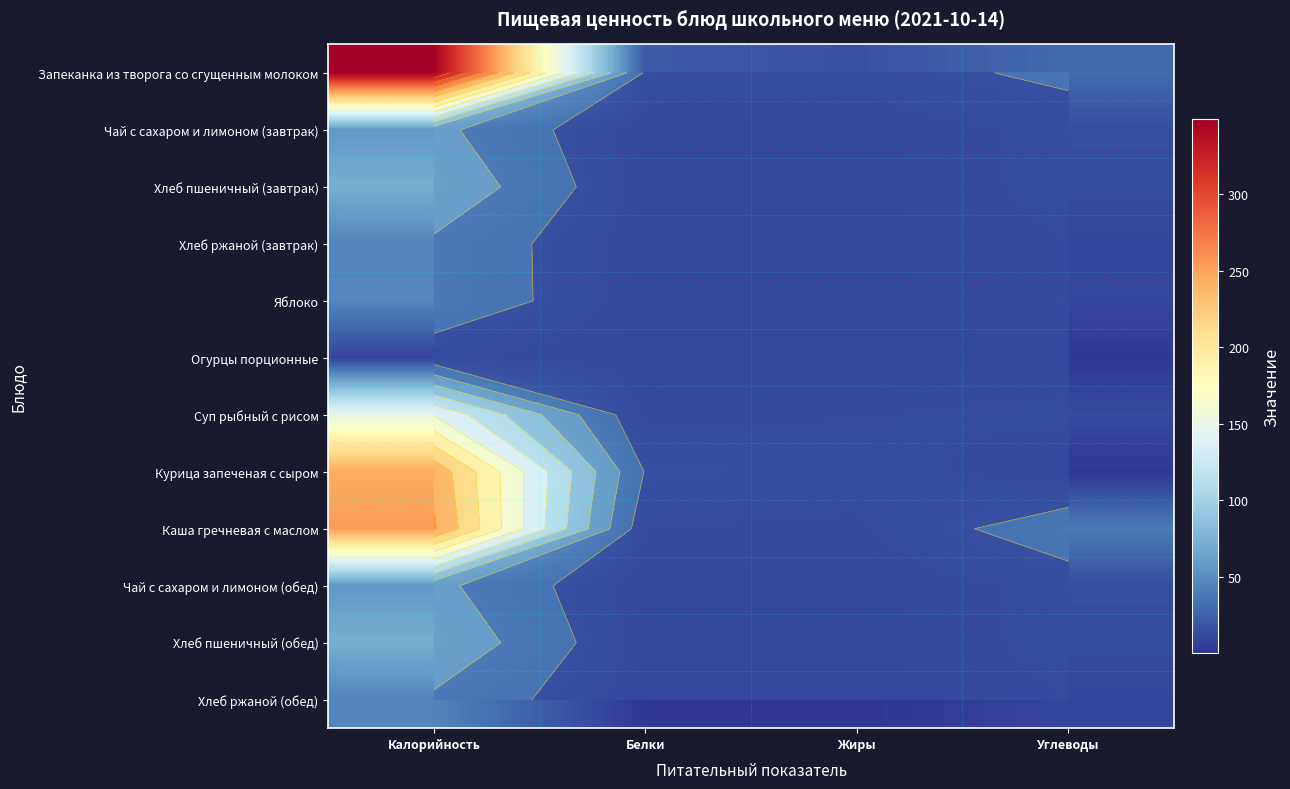

What is the difference between the maximum and minimum values in the Чай с сахаром и лимоном (завтрак) series?

56.9